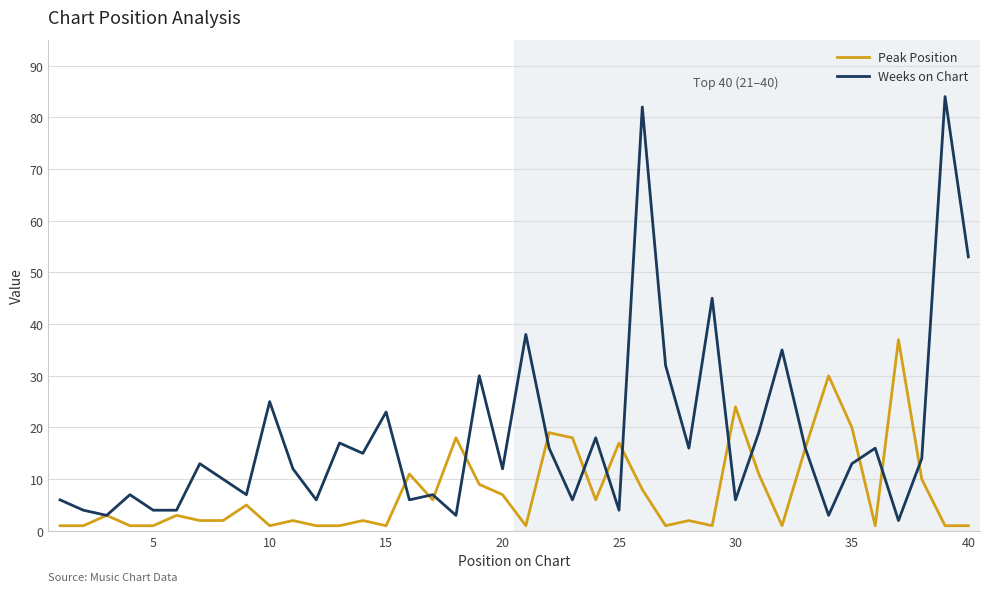

What is the maximum value shown in the chart?

84